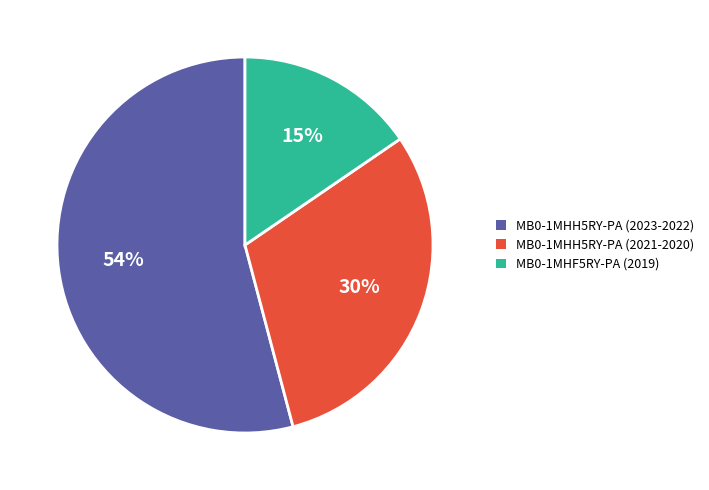

Is it true that MB0-1MHH5RY-PA (2023-2022) is 41% of the pie?

False